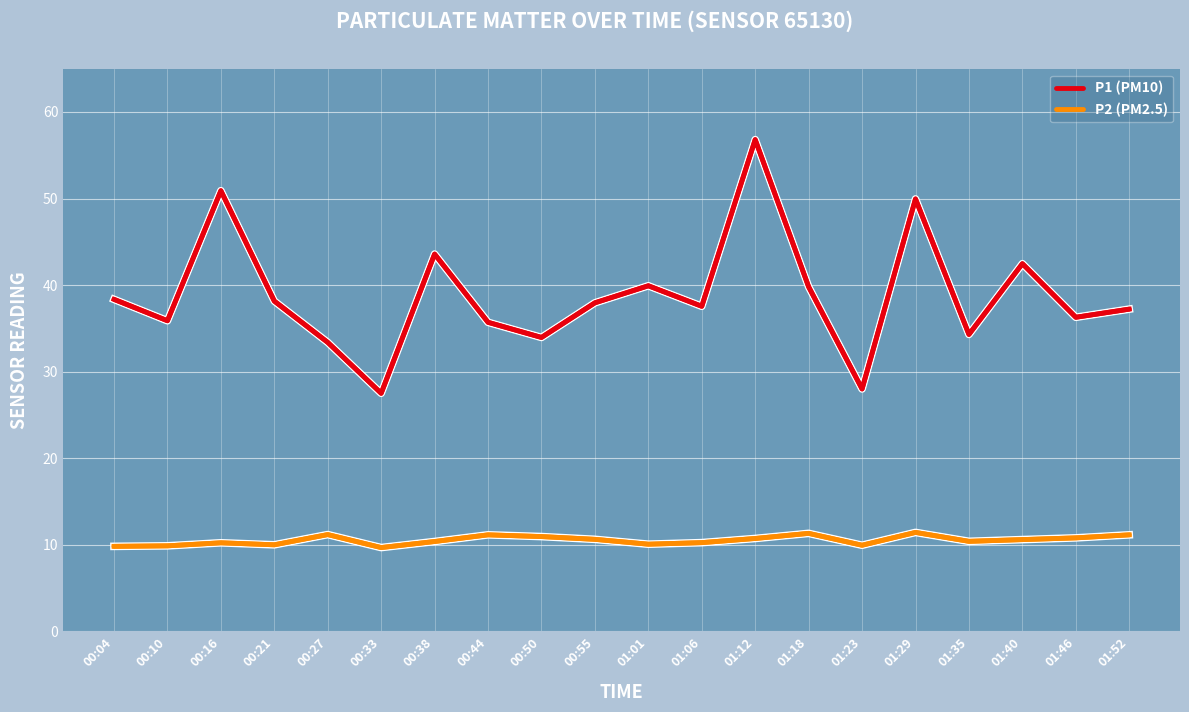

Which category has the highest value in the P1 (PM10) series?

01:12